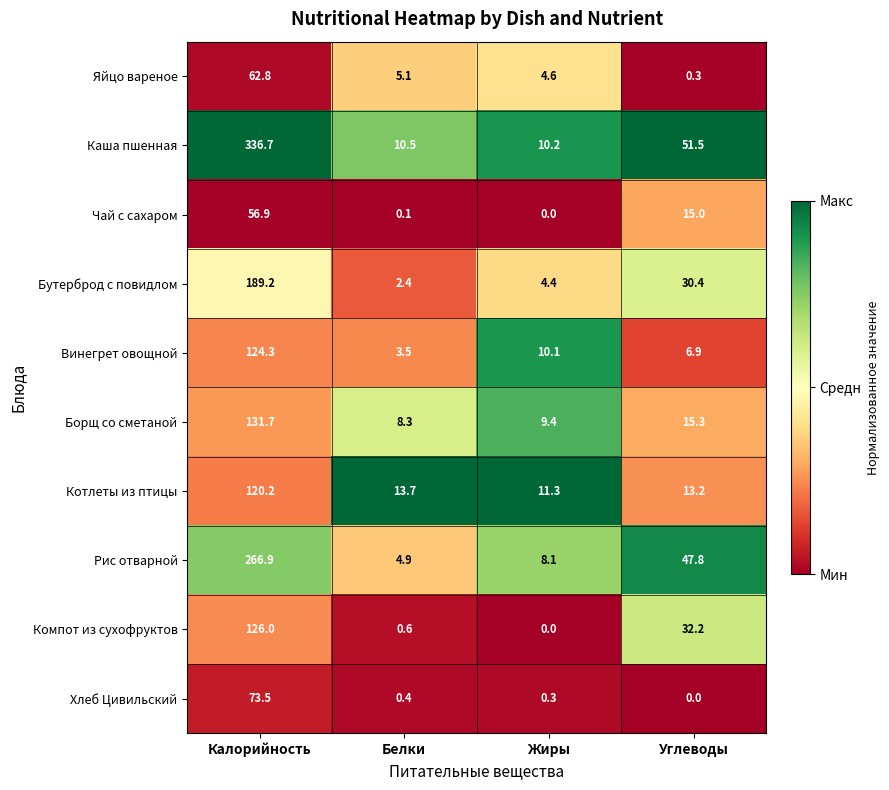

The value of Рис отварной at Жиры is 12.6. True or false?

False